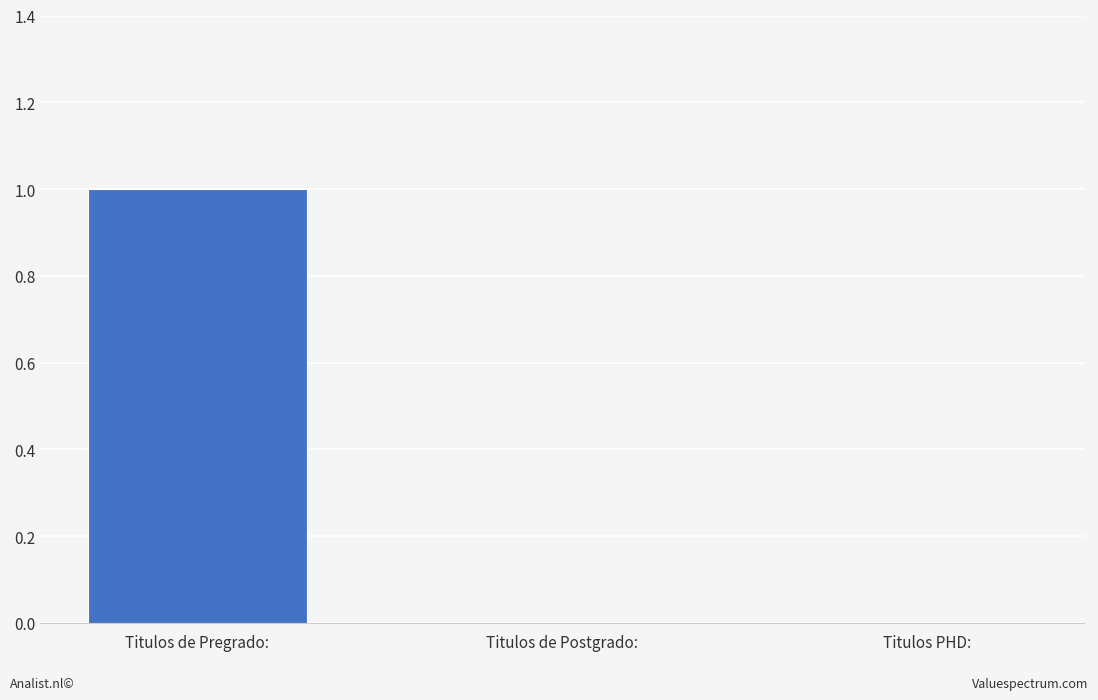

Between Titulos de Pregrado: and Titulos PHD:, which is larger?

Titulos de Pregrado: